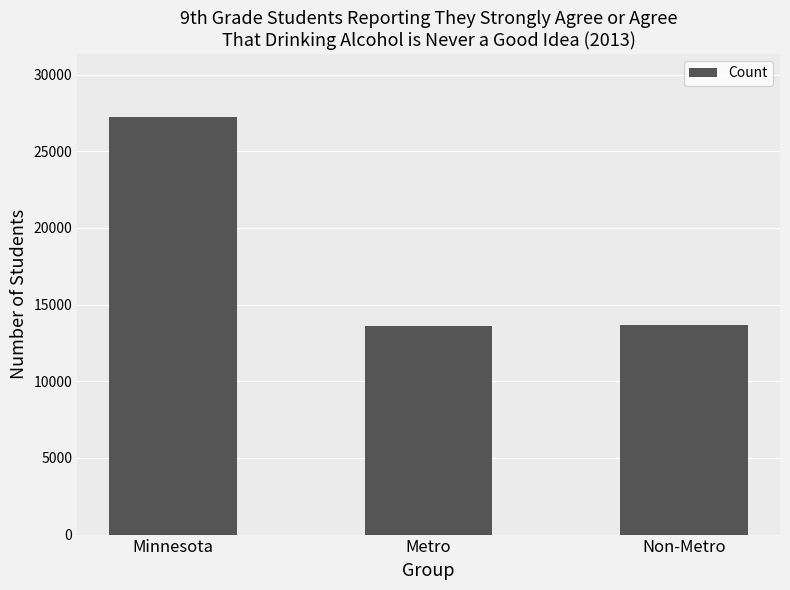

What position from the left is Minnesota?

1